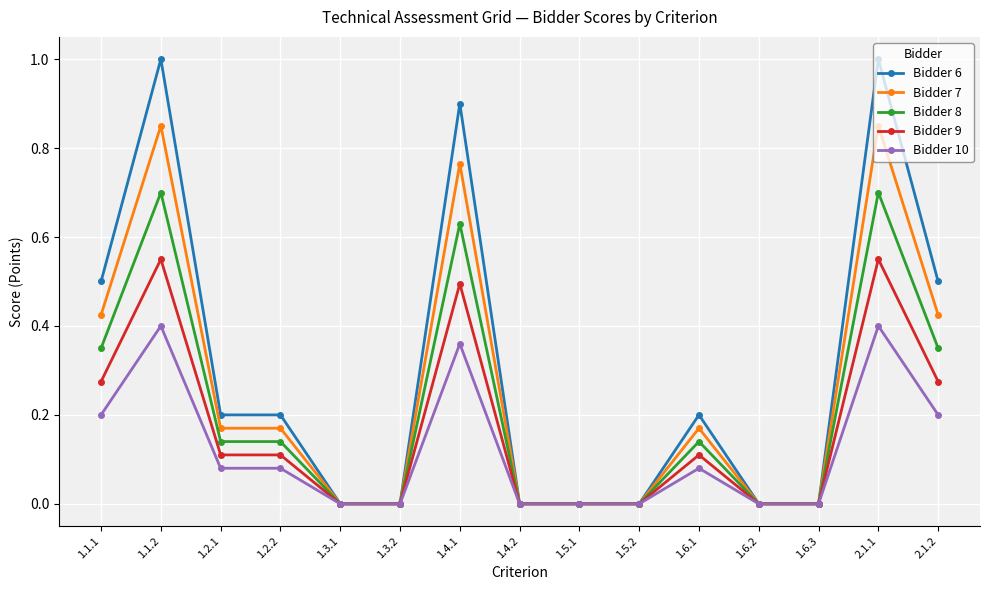

Does the chart display data point markers on the line(s)?

Yes